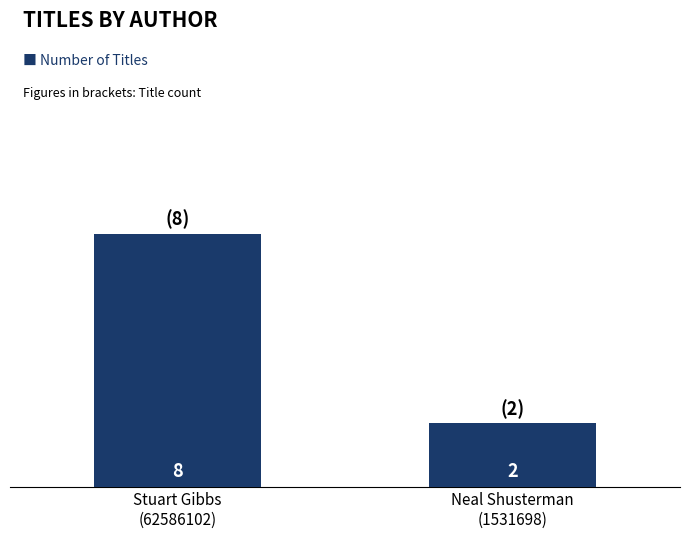

Reading right to left, list all the values displayed in this chart.

Neal Shusterman
(1531698)=2	Stuart Gibbs
(62586102)=8